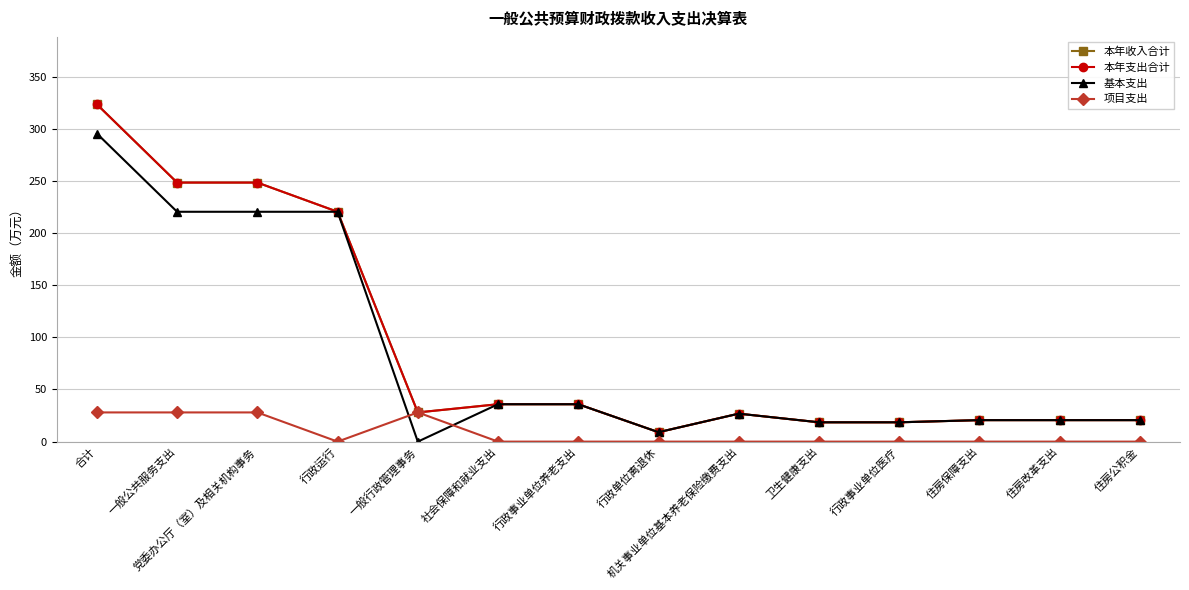

Is this an area chart (filled region under the line)?

No